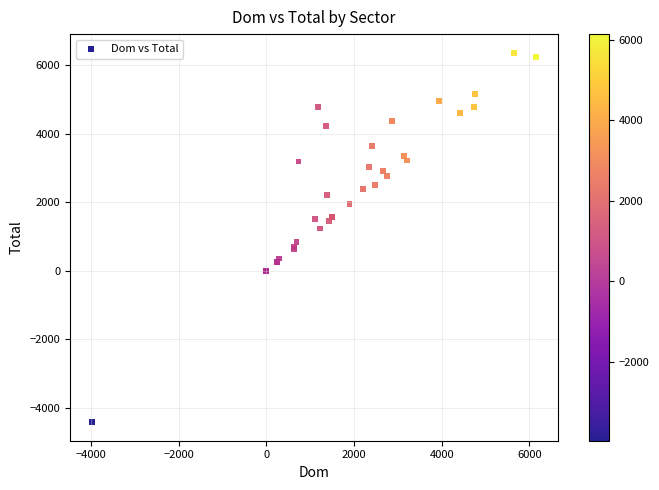

What Y value in the scatter plot is closest to 974?

847